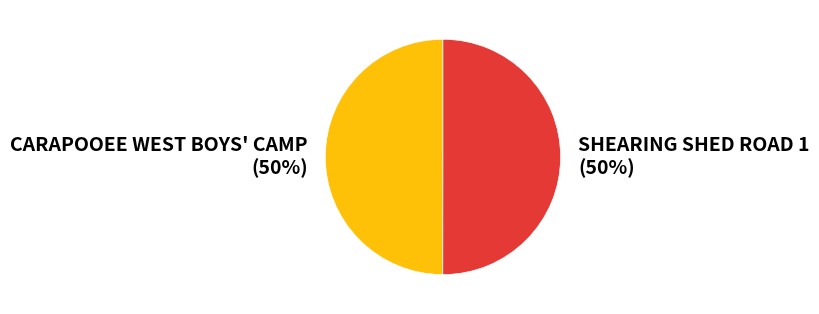

How many segments does this pie chart have?

2